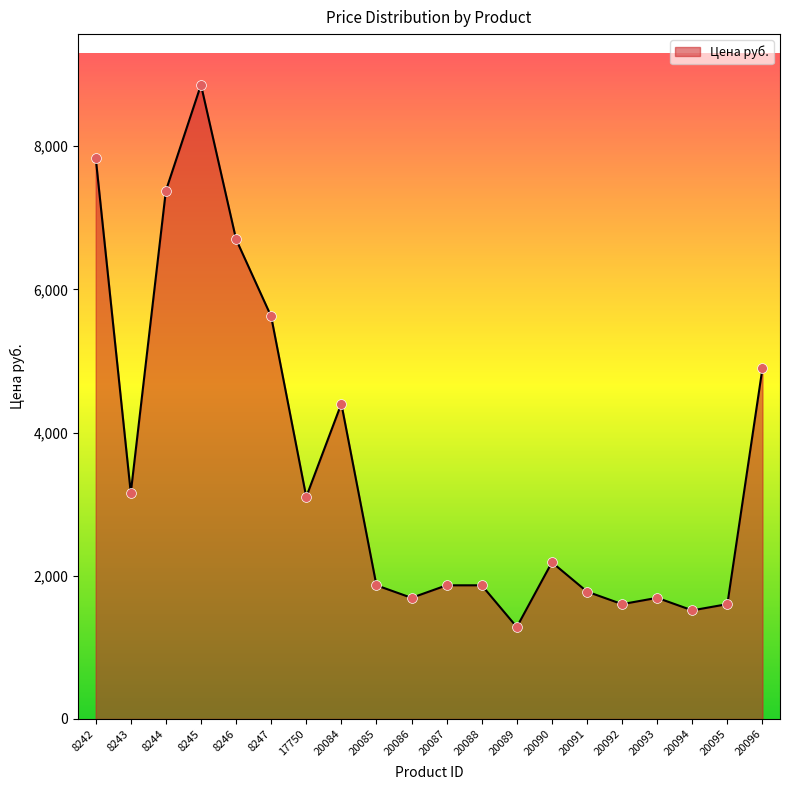

Between 20084 and 20085, which is larger?

20084